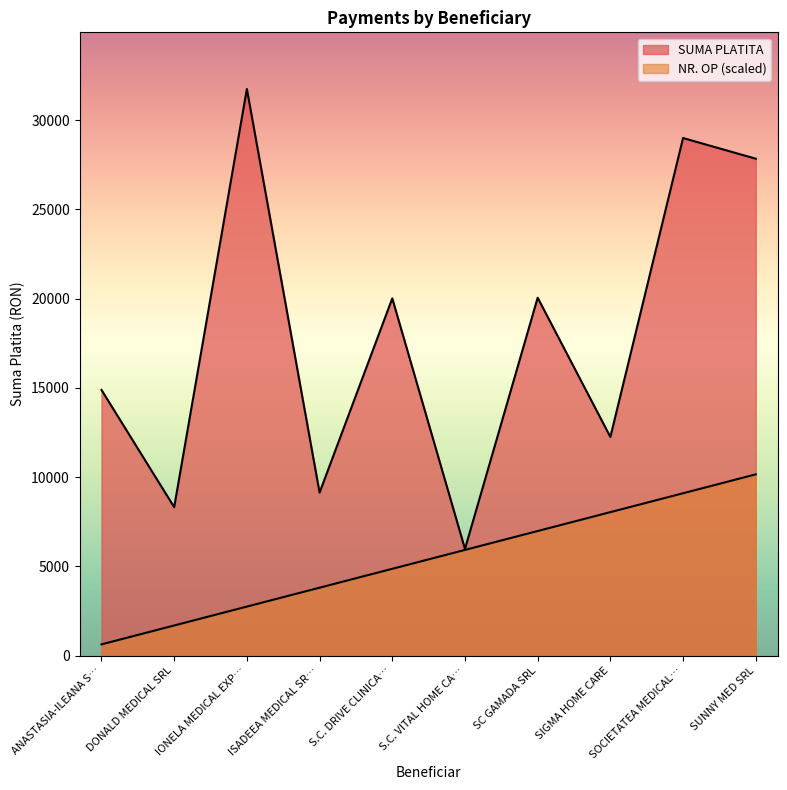

What is the total value across all series at SOCIETATEA MEDICAL…?

38105.1